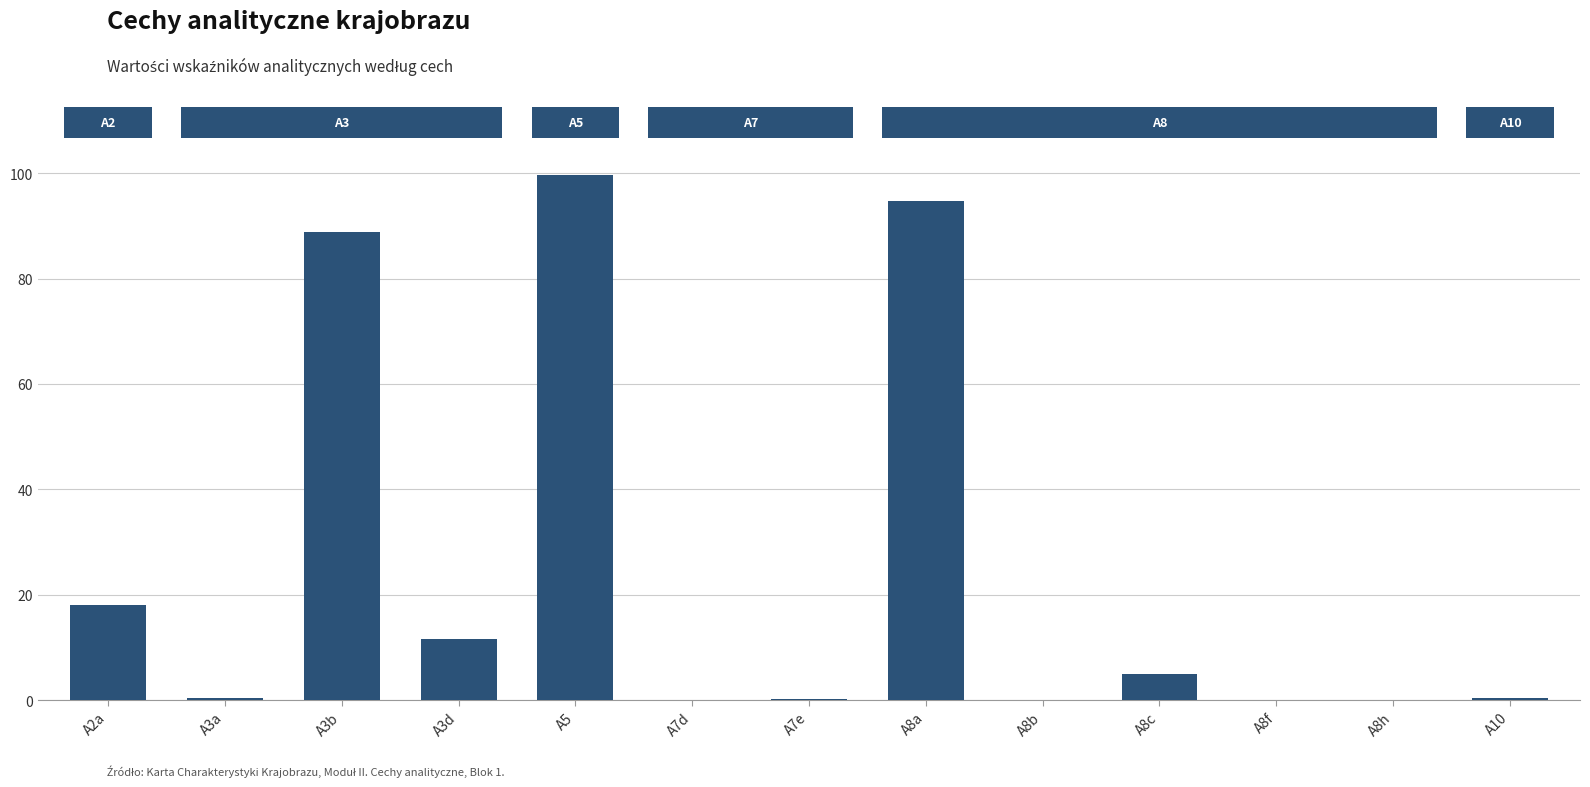

What is the sum of all values?

318.6